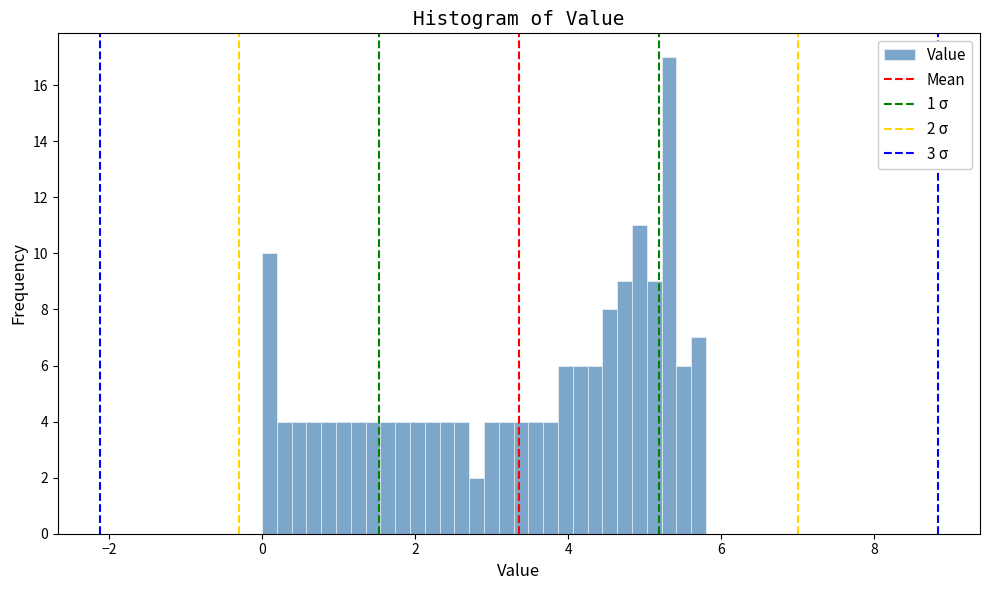

Around what value on the x-axis is the tallest bar? Give the approximate position of its centre, as read against the axis.

5.4